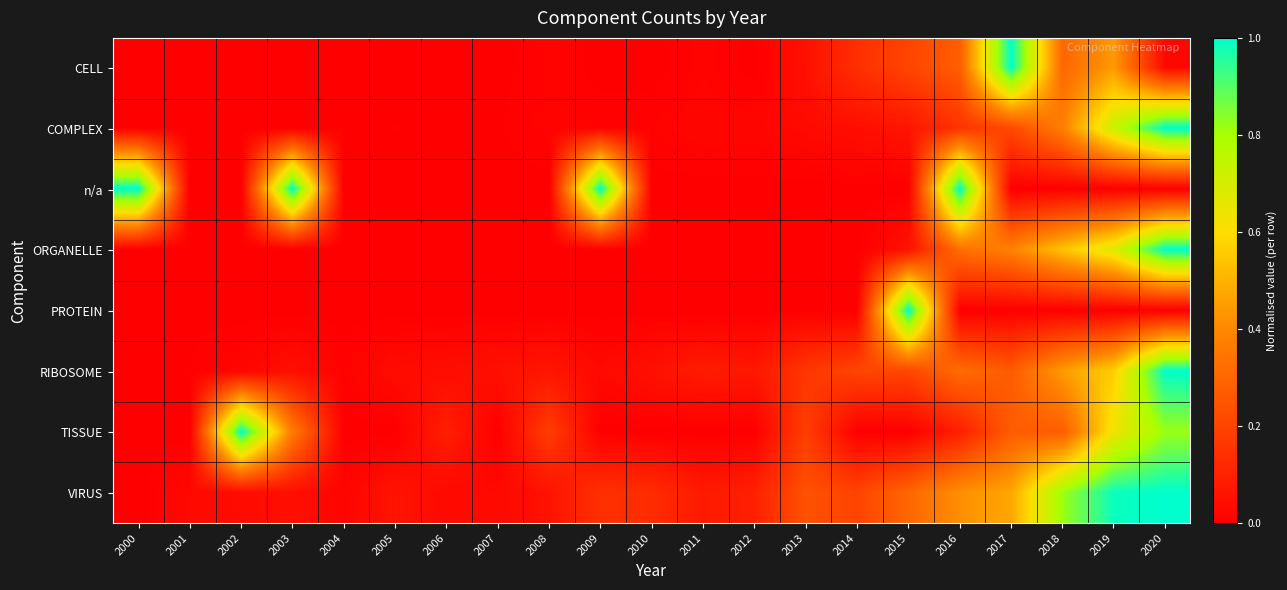

Reading left to right, extract all data points from this chart.

CELL: 2000=0.0	2001=0.0	2002=0.0	2003=0.0	2004=0.0	2005=0.0	2006=0.0	2007=0.0	2008=0.0	2009=0.0	2010=0.0	2011=0.0	2012=0.0	2013=0.1	2014=0.1	2015=0.2	2016=0.3	2017=1.0	2018=0.3	2019=0.4	2020=0.0
COMPLEX: 2000=0.0	2001=0.0	2002=0.0	2003=0.0	2004=0.0	2005=0.0	2006=0.0	2007=0.0	2008=0.0	2009=0.0	2010=0.0	2011=0.0	2012=0.0	2013=0.0	2014=0.0	2015=0.1	2016=0.2	2017=0.2	2018=0.4	2019=0.7	2020=1.0
n/a: 2000=1.0	2001=0.0	2002=0.0	2003=1.0	2004=0.0	2005=0.0	2006=0.0	2007=0.0	2008=0.0	2009=1.0	2010=0.0	2011=0.0	2012=0.0	2013=0.0	2014=0.0	2015=0.0	2016=1.0	2017=0.0	2018=0.0	2019=0.0	2020=0.0
ORGANELLE: 2000=0.0	2001=0.0	2002=0.0	2003=0.0	2004=0.0	2005=0.0	2006=0.0	2007=0.0	2008=0.0	2009=0.0	2010=0.0	2011=0.0	2012=0.0	2013=0.0	2014=0.0	2015=0.1	2016=0.3	2017=0.4	2018=0.5	2019=0.7	2020=1.0
PROTEIN: 2000=0.0	2001=0.0	2002=0.0	2003=0.0	2004=0.0	2005=0.0	2006=0.0	2007=0.0	2008=0.0	2009=0.0	2010=0.0	2011=0.0	2012=0.0	2013=0.0	2014=0.0	2015=1.0	2016=0.0	2017=0.0	2018=0.0	2019=0.0	2020=0.0
RIBOSOME: 2000=0.0	2001=0.0	2002=0.0	2003=0.0	2004=0.0	2005=0.0	2006=0.0	2007=0.1	2008=0.1	2009=0.0	2010=0.1	2011=0.1	2012=0.1	2013=0.2	2014=0.2	2015=0.2	2016=0.3	2017=0.3	2018=0.4	2019=0.6	2020=1.0
TISSUE: 2000=0.0	2001=0.0	2002=1.0	2003=0.4	2004=0.0	2005=0.0	2006=0.1	2007=0.0	2008=0.2	2009=0.0	2010=0.0	2011=0.0	2012=0.0	2013=0.2	2014=0.0	2015=0.0	2016=0.1	2017=0.3	2018=0.3	2019=0.6	2020=0.8
VIRUS: 2000=0.0	2001=0.0	2002=0.0	2003=0.0	2004=0.0	2005=0.1	2006=0.0	2007=0.0	2008=0.1	2009=0.1	2010=0.1	2011=0.1	2012=0.1	2013=0.2	2014=0.2	2015=0.3	2016=0.4	2017=0.5	2018=0.8	2019=1.0	2020=1.0